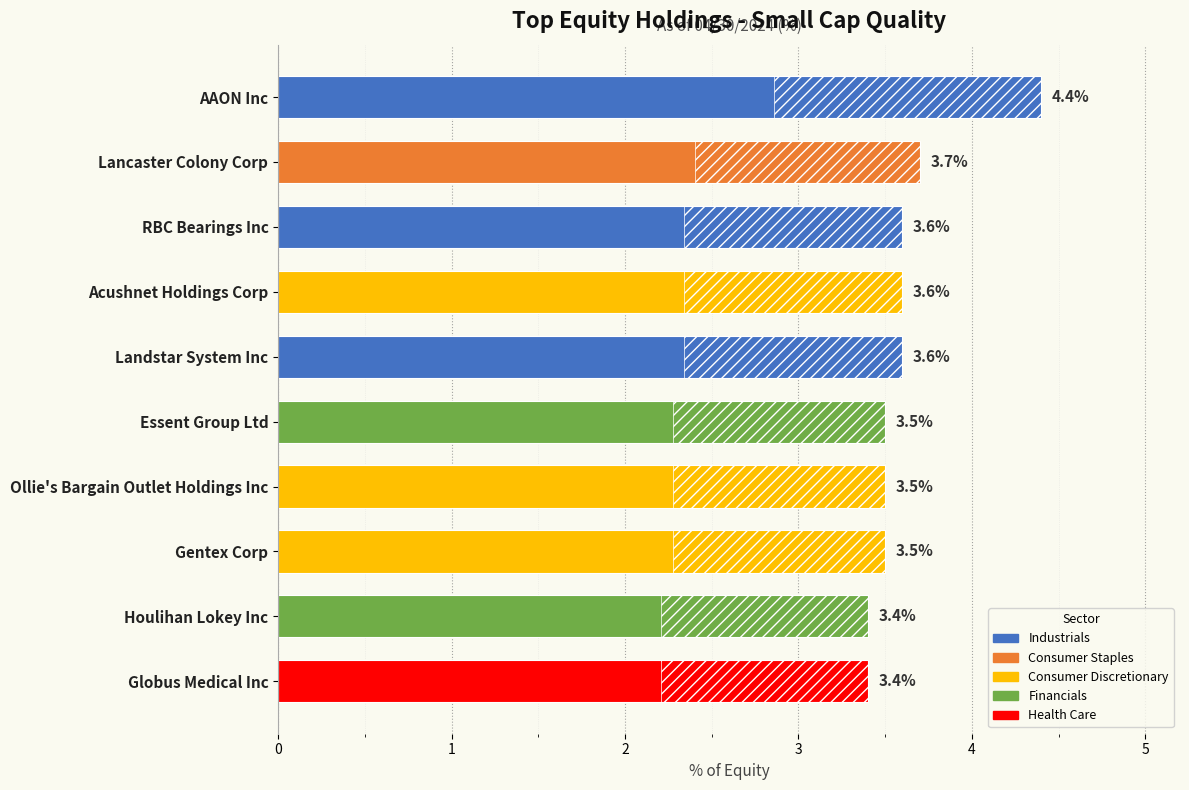

What is the smallest value displayed?

3.4